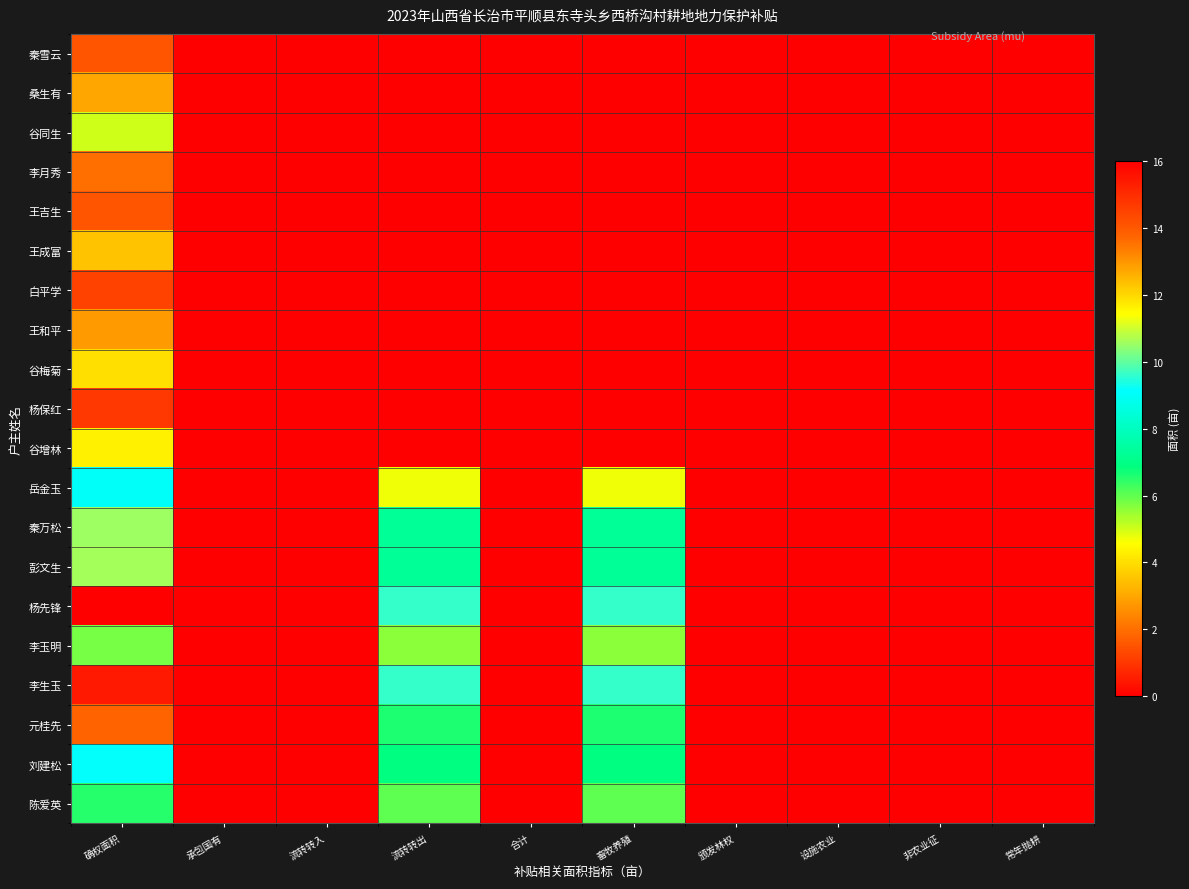

Reading left to right, what are all the values shown in this chart?

秦雪云: 确权面积=1.6	承包国有=0.0	流转转入=0.0	流转转出=0.0	合计=0.0	畜牧养殖=0.0	颁发林权=0.0	设施农业=0.0	非农业征=0.0	常年抛耕=0.0
桑生有: 确权面积=3.0	承包国有=0.0	流转转入=0.0	流转转出=0.0	合计=0.0	畜牧养殖=0.0	颁发林权=0.0	设施农业=0.0	非农业征=0.0	常年抛耕=0.0
谷同生: 确权面积=5.0	承包国有=0.0	流转转入=0.0	流转转出=0.0	合计=0.0	畜牧养殖=0.0	颁发林权=0.0	设施农业=0.0	非农业征=0.0	常年抛耕=0.0
李月秀: 确权面积=2.0	承包国有=0.0	流转转入=0.0	流转转出=0.0	合计=0.0	畜牧养殖=0.0	颁发林权=0.0	设施农业=0.0	非农业征=0.0	常年抛耕=0.0
王吉生: 确权面积=1.6	承包国有=0.0	流转转入=0.0	流转转出=0.0	合计=0.0	畜牧养殖=0.0	颁发林权=0.0	设施农业=0.0	非农业征=0.0	常年抛耕=0.0
王成富: 确权面积=3.5	承包国有=0.0	流转转入=0.0	流转转出=0.0	合计=0.0	畜牧养殖=0.0	颁发林权=0.0	设施农业=0.0	非农业征=0.0	常年抛耕=0.0
白平学: 确权面积=1.2	承包国有=0.0	流转转入=0.0	流转转出=0.0	合计=0.0	畜牧养殖=0.0	颁发林权=0.0	设施农业=0.0	非农业征=0.0	常年抛耕=0.0
王和平: 确权面积=2.8	承包国有=0.0	流转转入=0.0	流转转出=0.0	合计=0.0	畜牧养殖=0.0	颁发林权=0.0	设施农业=0.0	非农业征=0.0	常年抛耕=0.0
谷梅菊: 确权面积=4.0	承包国有=0.0	流转转入=0.0	流转转出=0.0	合计=0.0	畜牧养殖=0.0	颁发林权=0.0	设施农业=0.0	非农业征=0.0	常年抛耕=0.0
杨保红: 确权面积=1.0	承包国有=0.0	流转转入=0.0	流转转出=0.0	合计=0.0	畜牧养殖=0.0	颁发林权=0.0	设施农业=0.0	非农业征=0.0	常年抛耕=0.0
谷增林: 确权面积=4.3	承包国有=0.0	流转转入=0.0	流转转出=0.0	合计=0.0	畜牧养殖=0.0	颁发林权=0.0	设施农业=0.0	非农业征=0.0	常年抛耕=0.0
岳金玉: 确权面积=9.0	承包国有=0.0	流转转入=0.0	流转转出=4.7	合计=0.0	畜牧养殖=4.7	颁发林权=0.0	设施农业=0.0	非农业征=0.0	常年抛耕=0.0
秦万松: 确权面积=10.6	承包国有=0.0	流转转入=0.0	流转转出=7.3	合计=0.0	畜牧养殖=7.3	颁发林权=0.0	设施农业=0.0	非农业征=0.0	常年抛耕=0.0
彭文生: 确权面积=10.6	承包国有=0.0	流转转入=0.0	流转转出=7.3	合计=0.0	畜牧养殖=7.3	颁发林权=0.0	设施农业=0.0	非农业征=0.0	常年抛耕=0.0
杨先锋: 确权面积=16.1	承包国有=0.0	流转转入=0.0	流转转出=9.6	合计=0.0	畜牧养殖=9.6	颁发林权=0.0	设施农业=0.0	非农业征=0.0	常年抛耕=0.0
李玉明: 确权面积=5.8	承包国有=0.0	流转转入=0.0	流转转出=5.6	合计=0.0	畜牧养殖=5.6	颁发林权=0.0	设施农业=0.0	非农业征=0.0	常年抛耕=0.0
李生玉: 确权面积=15.4	承包国有=0.0	流转转入=0.0	流转转出=9.6	合计=0.0	畜牧养殖=9.6	颁发林权=0.0	设施农业=0.0	非农业征=0.0	常年抛耕=0.0
元桂先: 确权面积=13.8	承包国有=0.0	流转转入=0.0	流转转出=6.6	合计=0.0	畜牧养殖=6.6	颁发林权=0.0	设施农业=0.0	非农业征=0.0	常年抛耕=0.0
刘建松: 确权面积=9.2	承包国有=0.0	流转转入=0.0	流转转出=6.9	合计=0.0	畜牧养殖=6.9	颁发林权=0.0	设施农业=0.0	非农业征=0.0	常年抛耕=0.0
陈爱英: 确权面积=6.5	承包国有=0.0	流转转入=0.0	流转转出=6.0	合计=0.0	畜牧养殖=6.0	颁发林权=0.0	设施农业=0.0	非农业征=0.0	常年抛耕=0.0